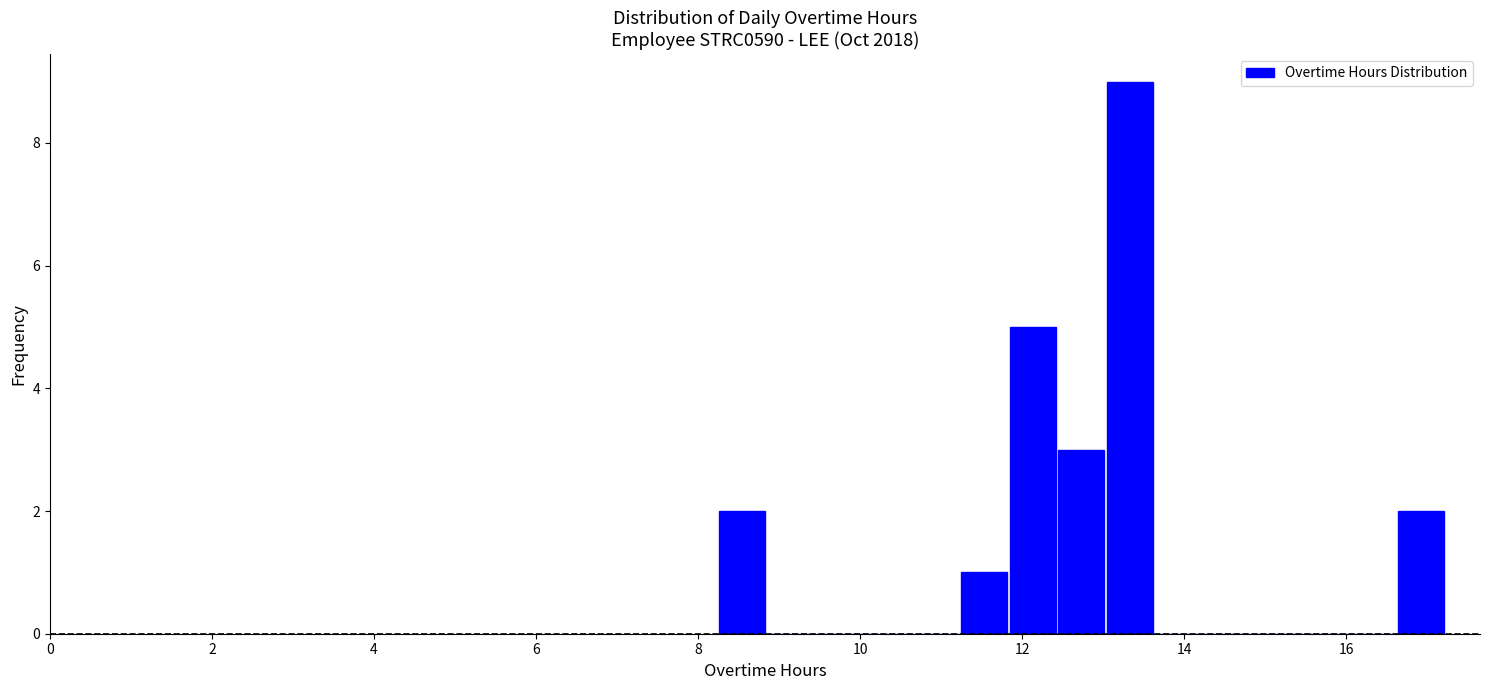

Around what value on the x-axis is the tallest bar? Give the approximate position of its centre, as read against the axis.

13.4